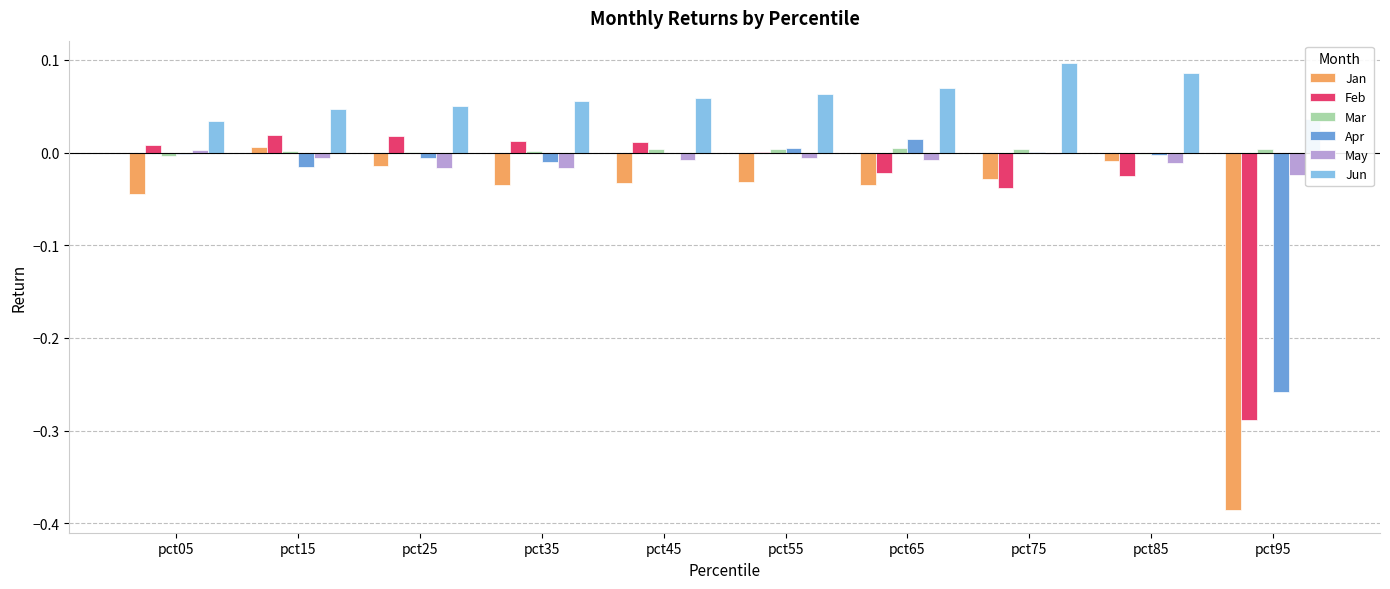

Between pct65 and pct95, which series saw the biggest shift?

Jan